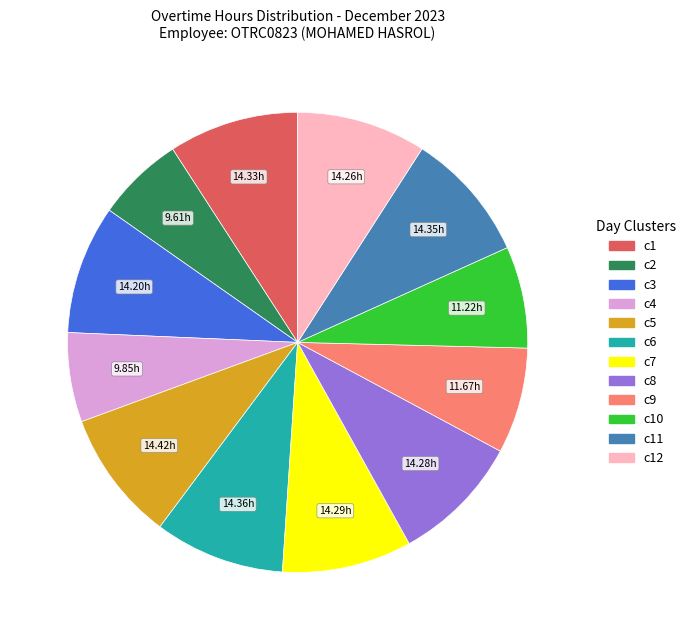

How many segments does this pie chart have?

12